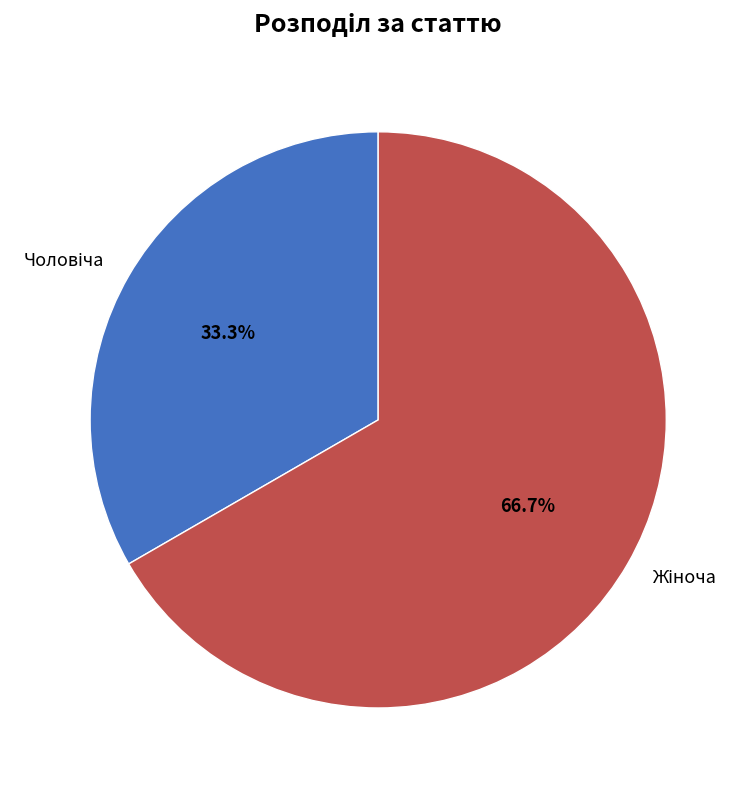

Is there a majority slice in this chart?

Yes